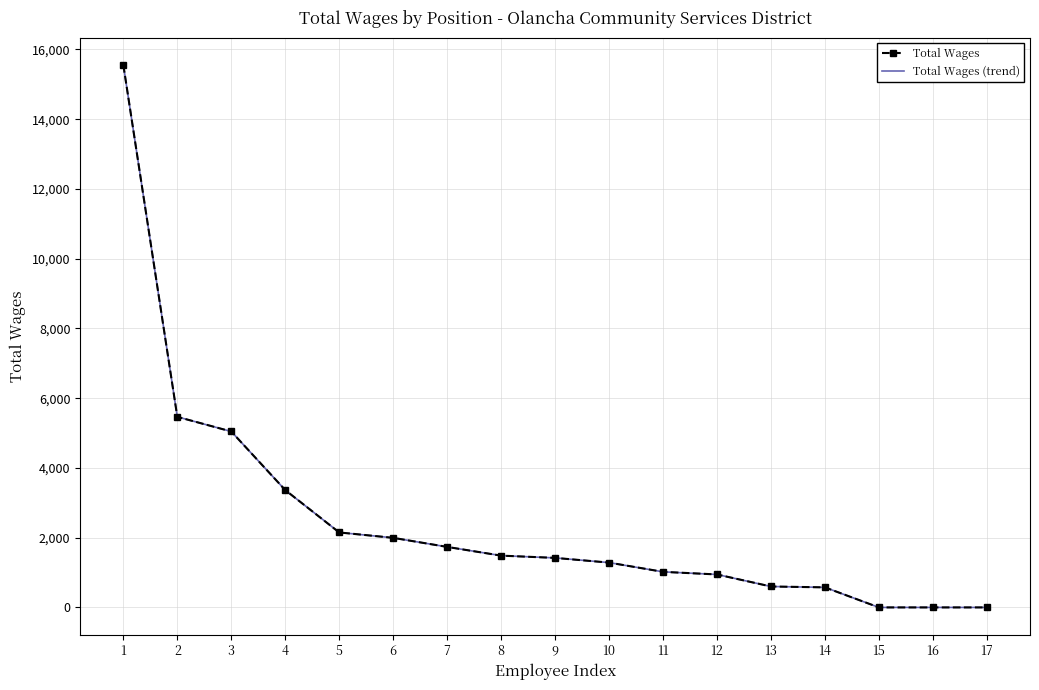

What are all the series names shown in the legend?

Total Wages, Total Wages (trend)